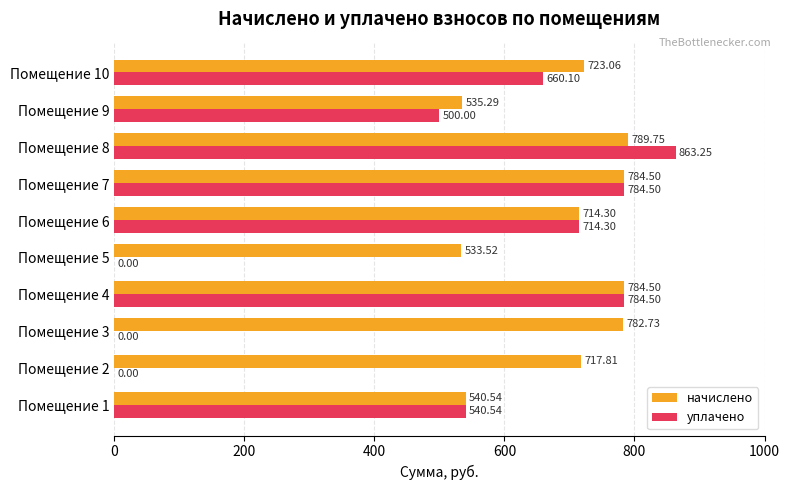

Which series has the largest total across all categories?

начислено